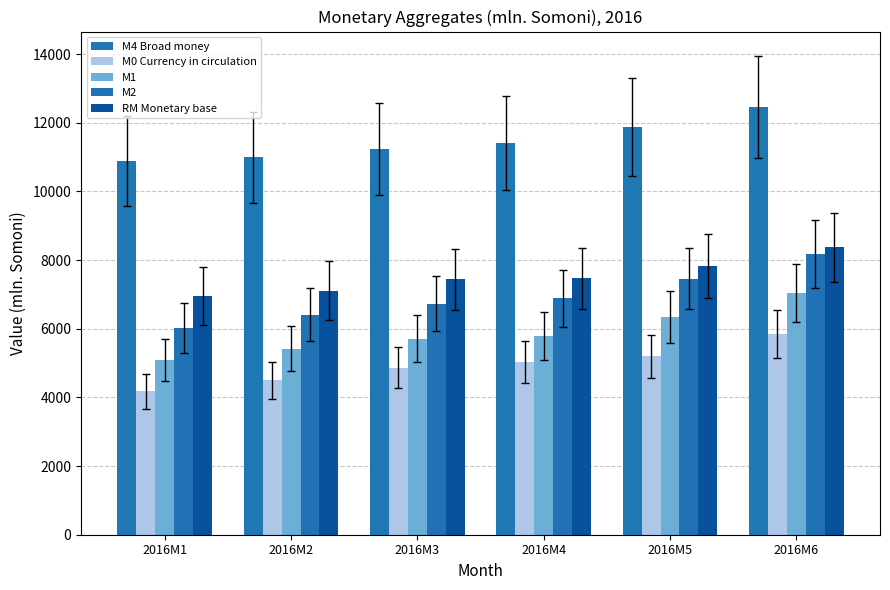

At which label does RM Monetary base first exceed 7466?

2016M4